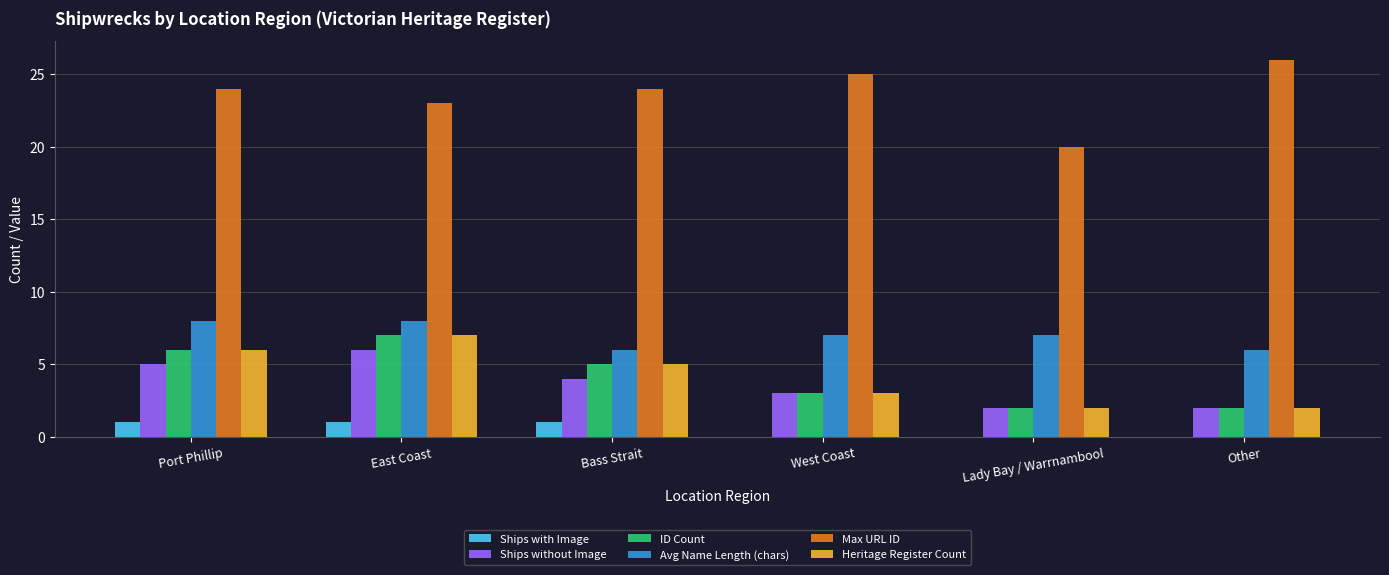

What is the spread (max minus min) of values at Bass Strait?

23